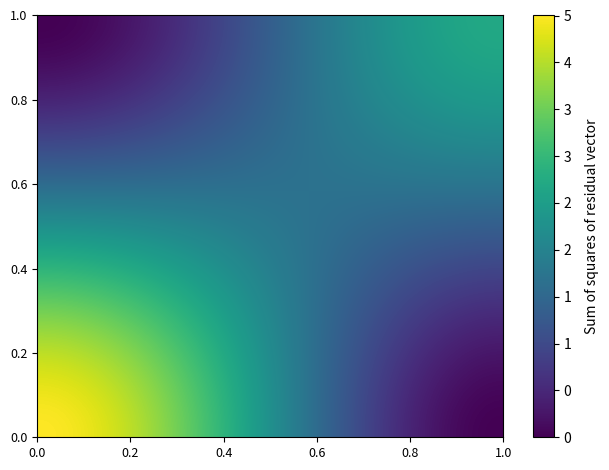

What is the maximum value shown in the chart?

5